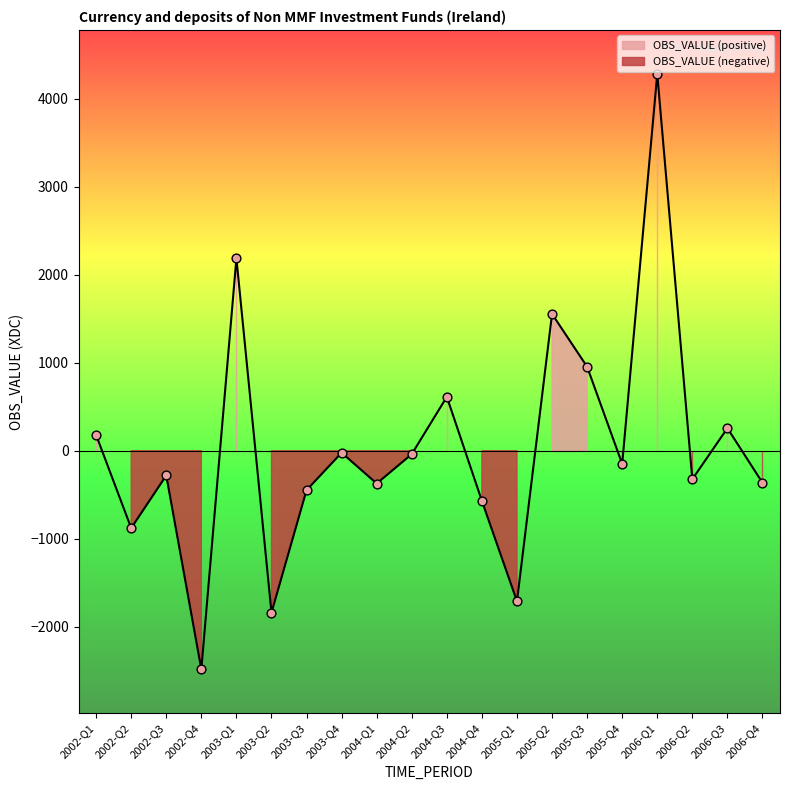

What is the change in value from 2002-Q1 to 2002-Q2?

-1058